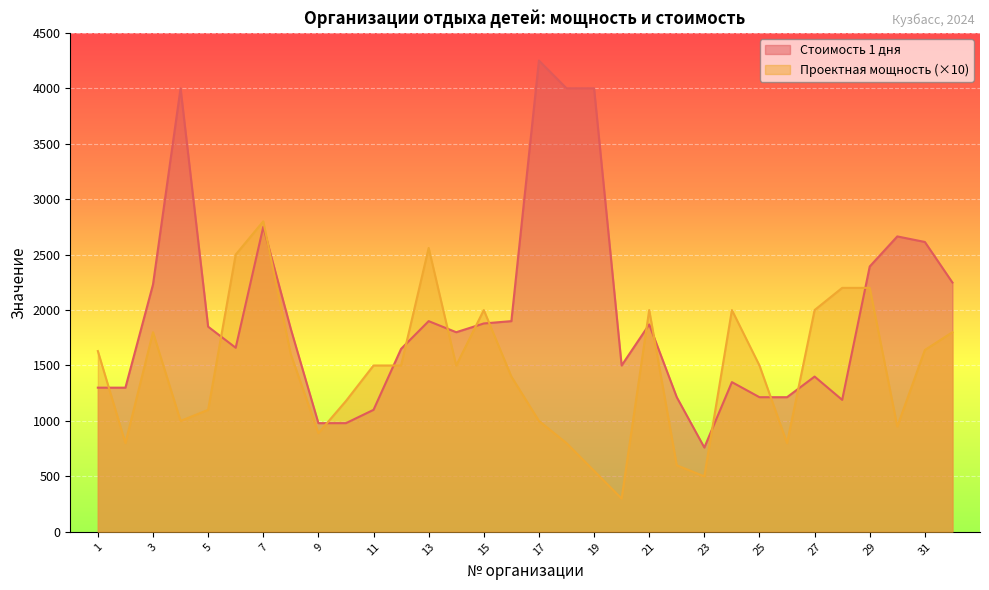

What is the difference between the maximum and minimum values in the Проектная мощность series?

2500